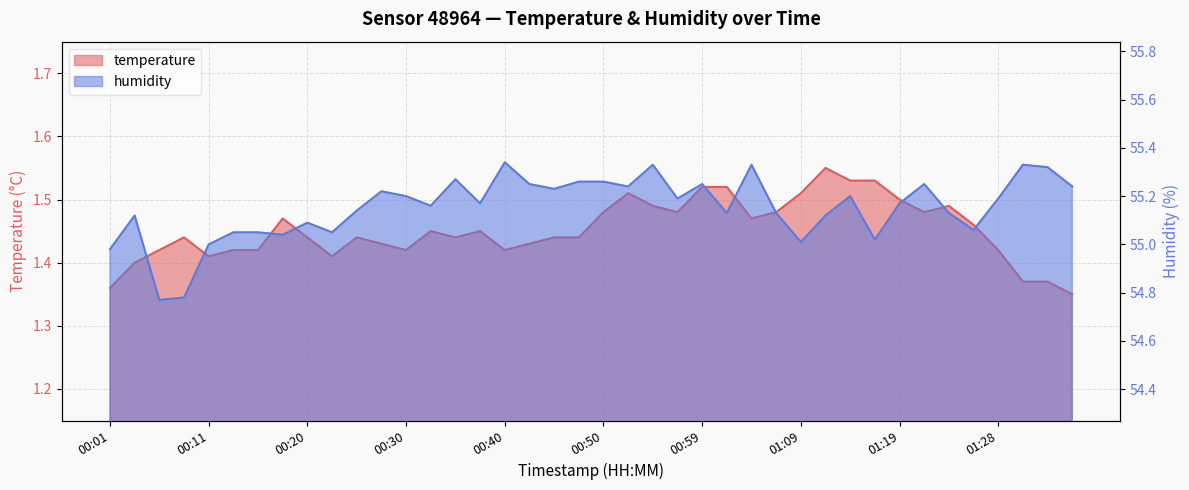

At which category does humidity reach its first local peak?

00:03